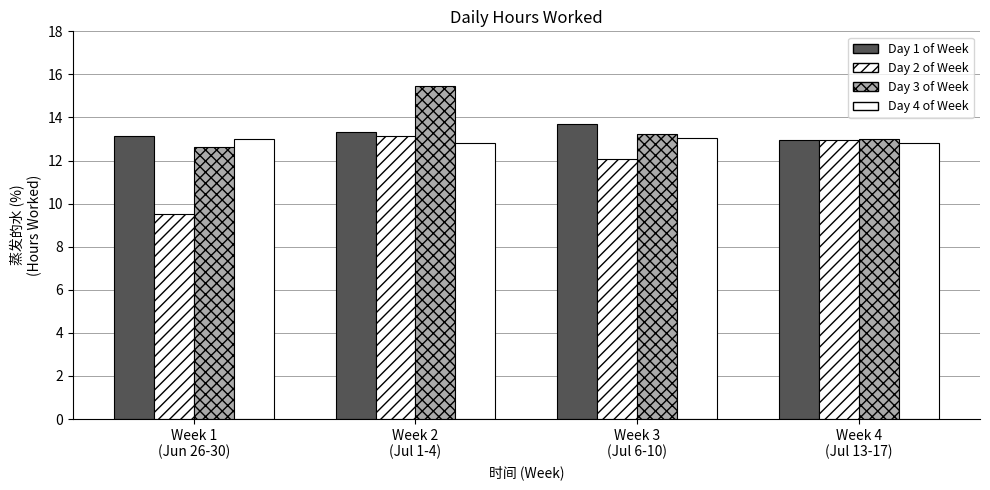

Which label corresponds to the smallest value in the chart?

Week 1
(Jun 26-30)